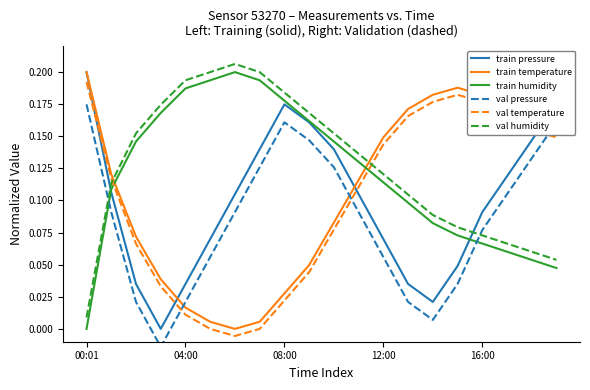

How many intersections are there between train temperature and val pressure?

3